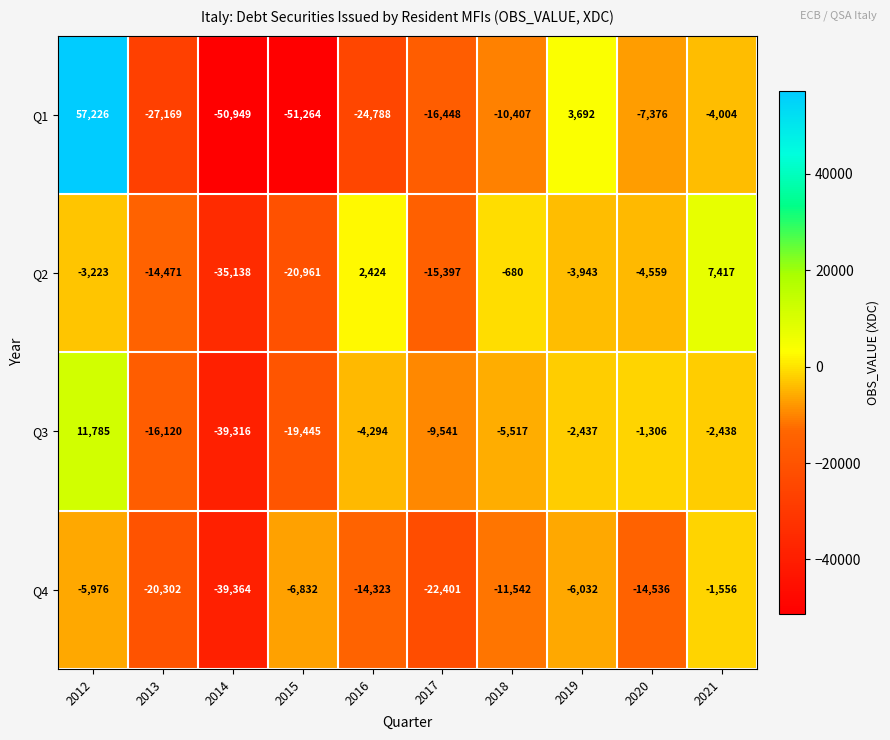

What is the difference between the highest and lowest values at 2020?

13230